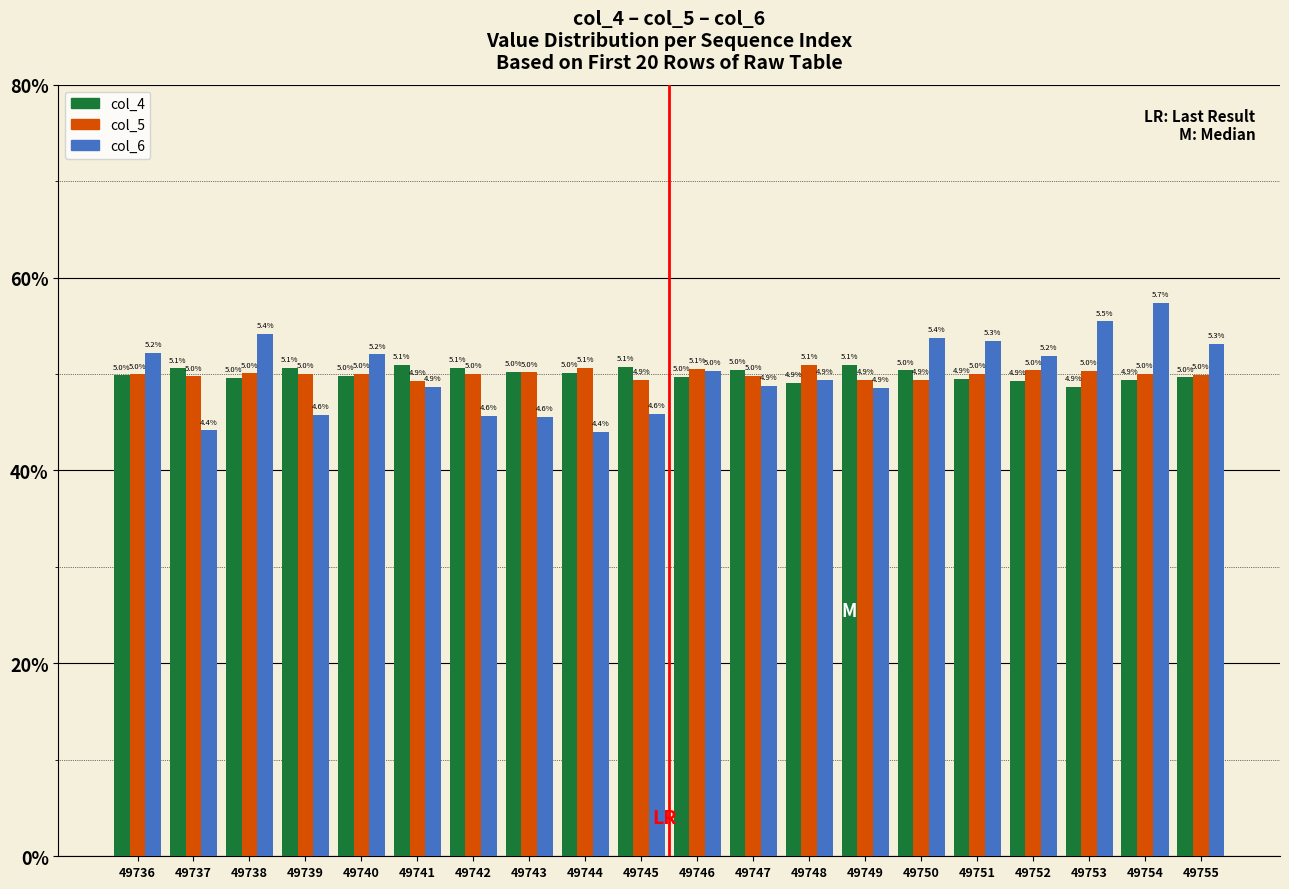

Which category has the highest value in the col_4 series?

49749